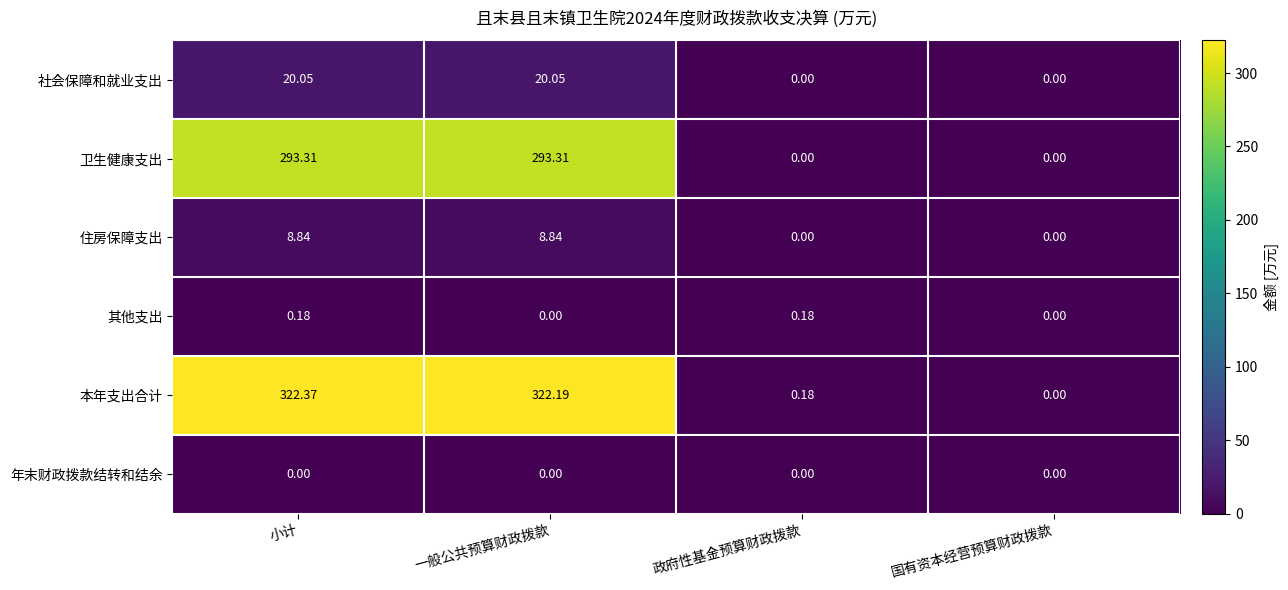

Which series has the widest spread of values?

本年支出合计